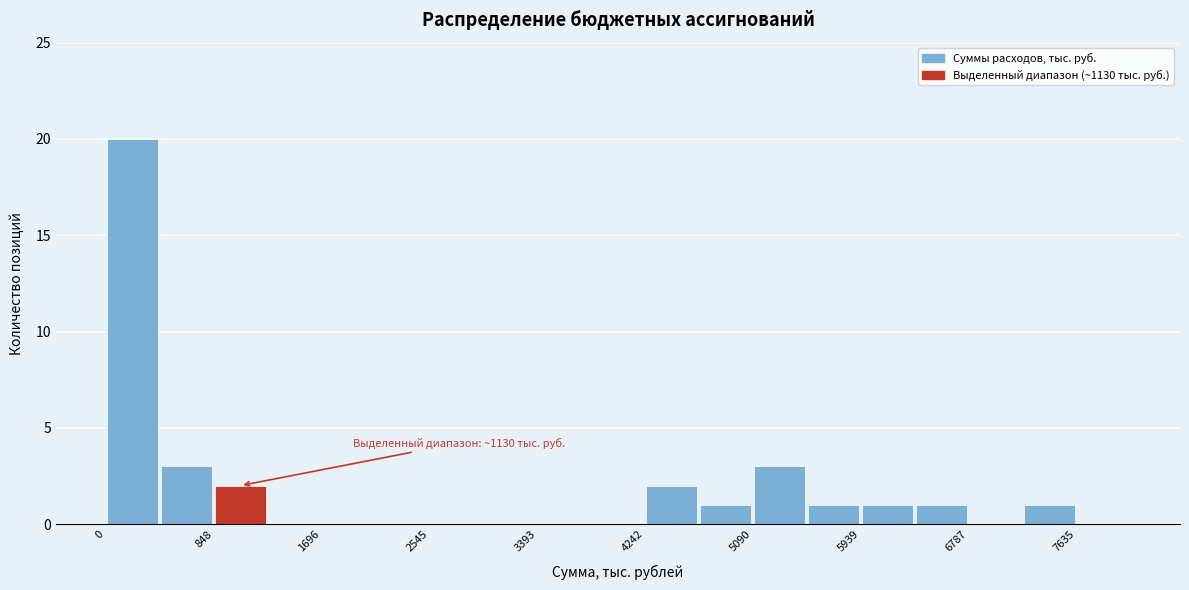

Which range on the x-axis has the tallest bar?

0 to 400